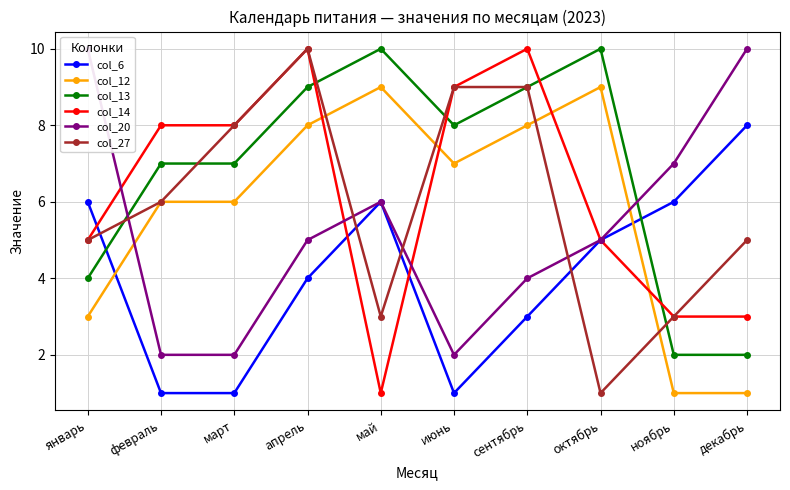

What is the smallest value displayed?

1